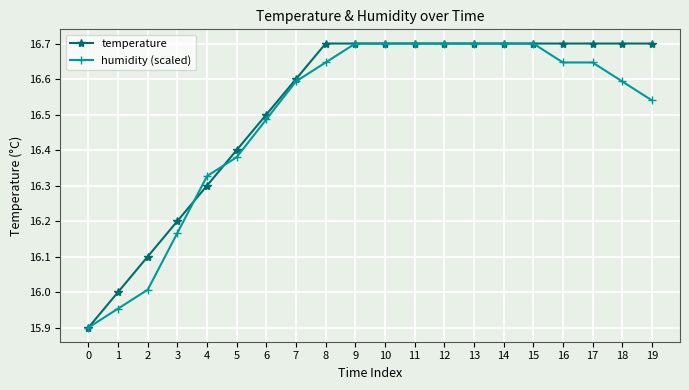

What is the minimum value for temperature?

15.9